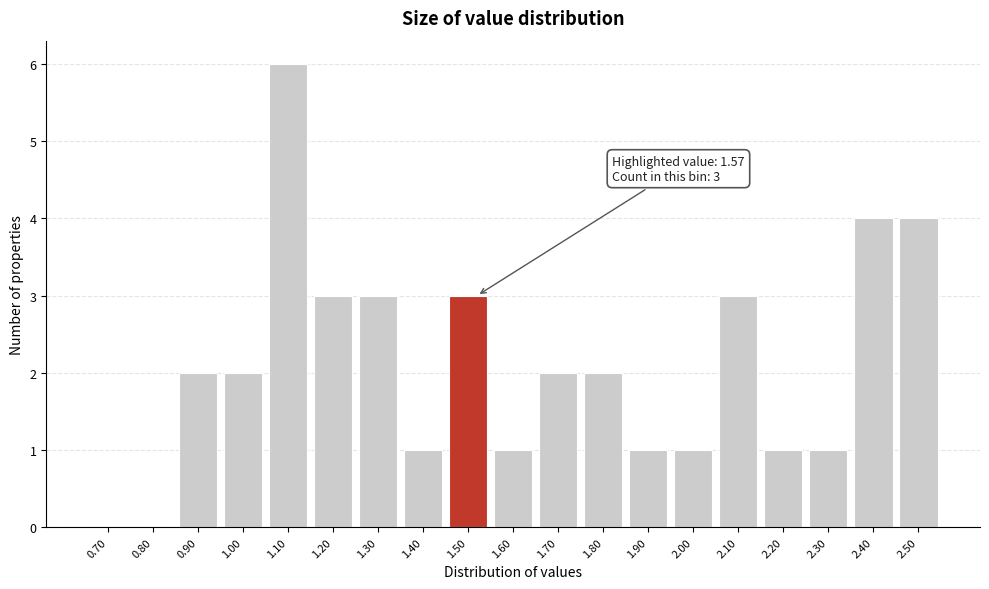

Reading right to left, transcribe all the data shown in this chart.

2.50=4	2.40=4	2.30=1	2.20=1	2.10=3	2.00=1	1.90=1	1.80=2	1.70=2	1.60=1	1.50=3	1.40=1	1.30=3	1.20=3	1.10=6	1.00=2	0.90=2	0.80=0	0.70=0